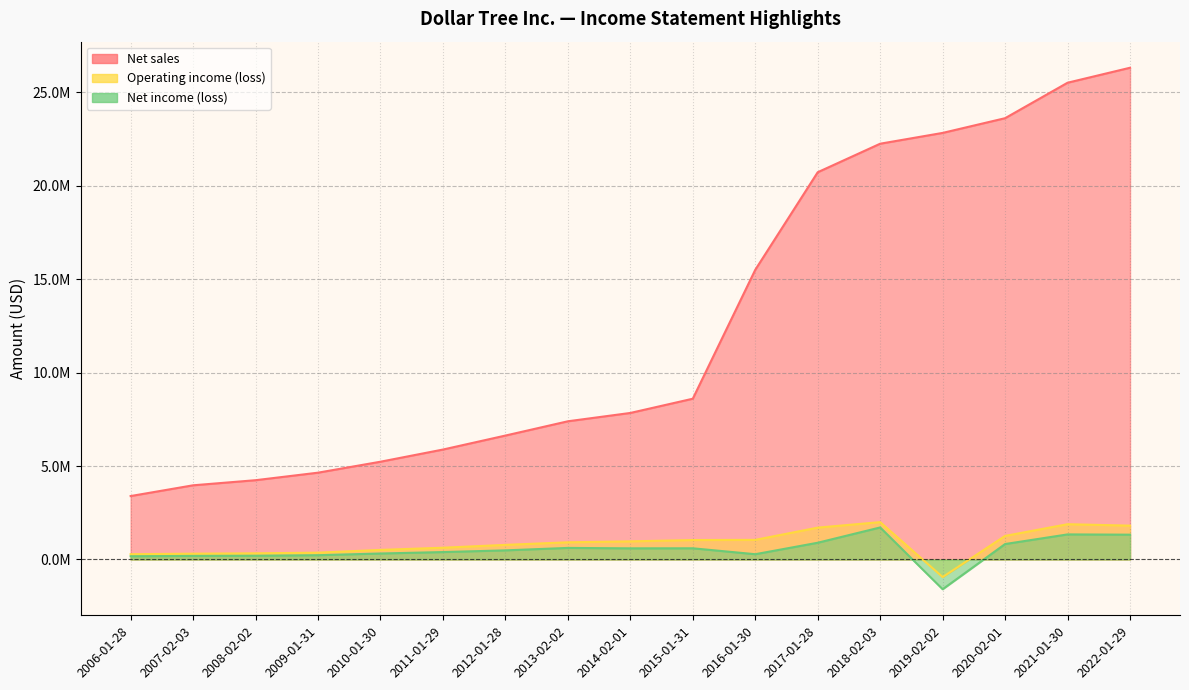

Reading right to left, extract all data points from this chart.

Net sales: 2022-01-29=26309800	2021-01-30=25508400	2020-02-01=23610800	2019-02-02=22823300	2018-02-03=22245500	2017-01-28=20719200	2016-01-30=15498400	2015-01-31=8602200	2014-02-01=7840300	2013-02-02=7394500	2012-01-28=6630500	2011-01-29=5882400	2010-01-30=5231200	2009-01-31=4644900	2008-02-02=4242600	2007-02-03=3969400	2006-01-28=3393924
Operating income (loss): 2022-01-29=1811400	2021-01-30=1887900	2020-02-01=1262200	2019-02-02=-939500	2018-02-03=1999100	2017-01-28=1704800	2016-01-30=1049700	2015-01-31=1040200	2014-02-01=970300	2013-02-02=920100	2012-01-28=782100	2011-01-29=630000	2010-01-30=512800	2009-01-31=365800	2008-02-02=330300	2007-02-03=310800	2006-01-28=283239
Net income (loss): 2022-01-29=1327900	2021-01-30=1341900	2020-02-01=827000	2019-02-02=-1590800	2018-02-03=1714300	2017-01-28=896200	2016-01-30=282400	2015-01-31=599200	2014-02-01=596700	2013-02-02=619300	2012-01-28=488300	2011-01-29=397300	2010-01-30=320500	2009-01-31=229500	2008-02-02=201300	2007-02-03=192000	2006-01-28=173918